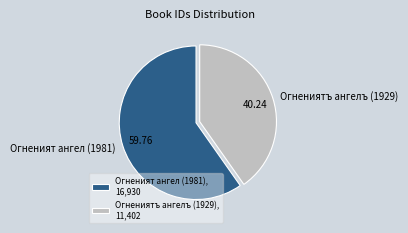

How many segments does this pie chart have?

2